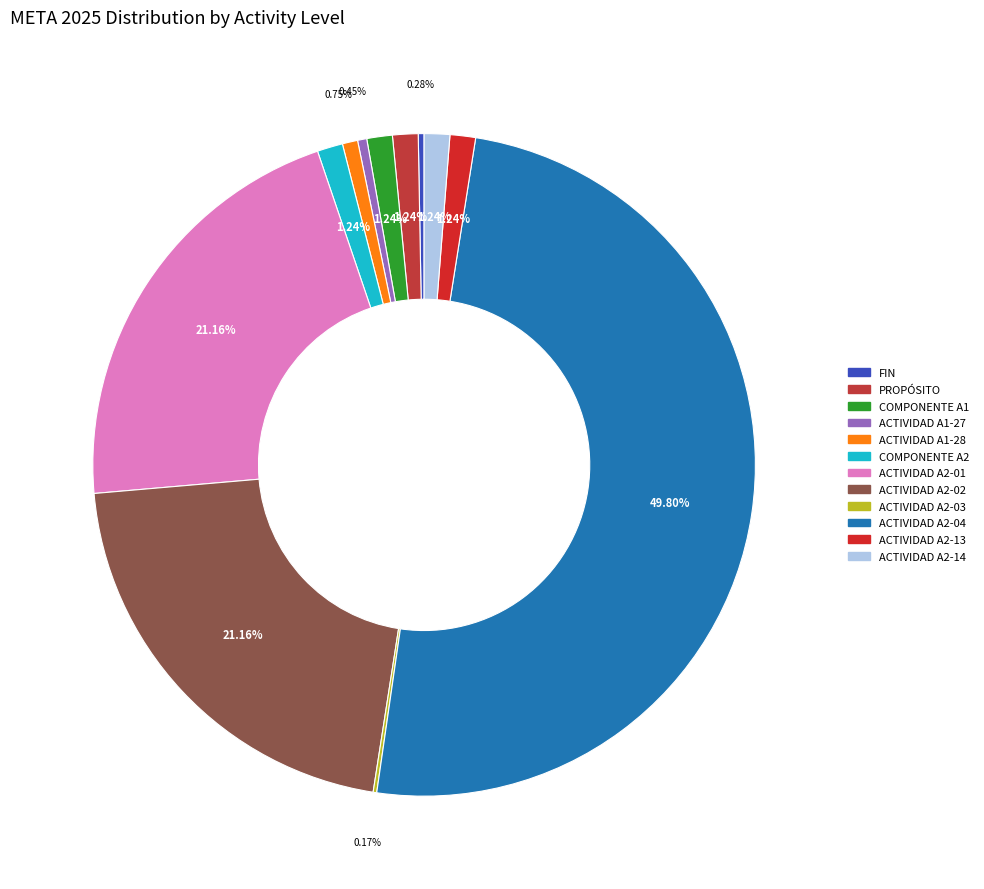

Between PROPÓSITO and COMPONENTE A2, which is larger?

PROPÓSITO